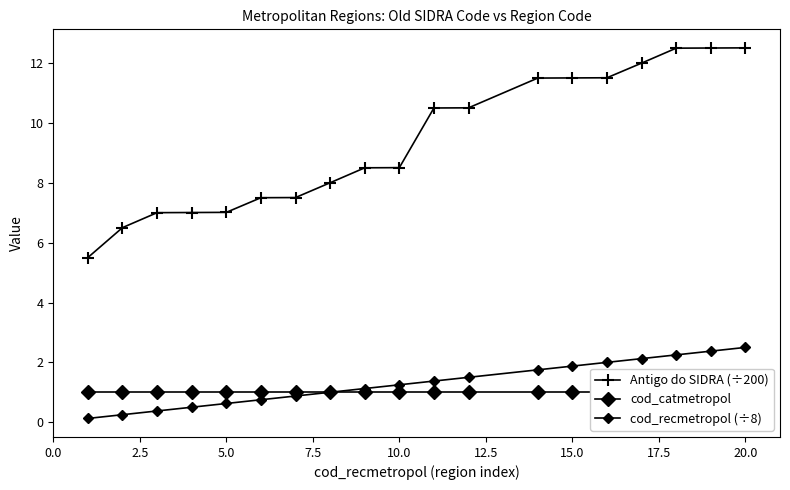

Is this an area chart (filled region under the line)?

No